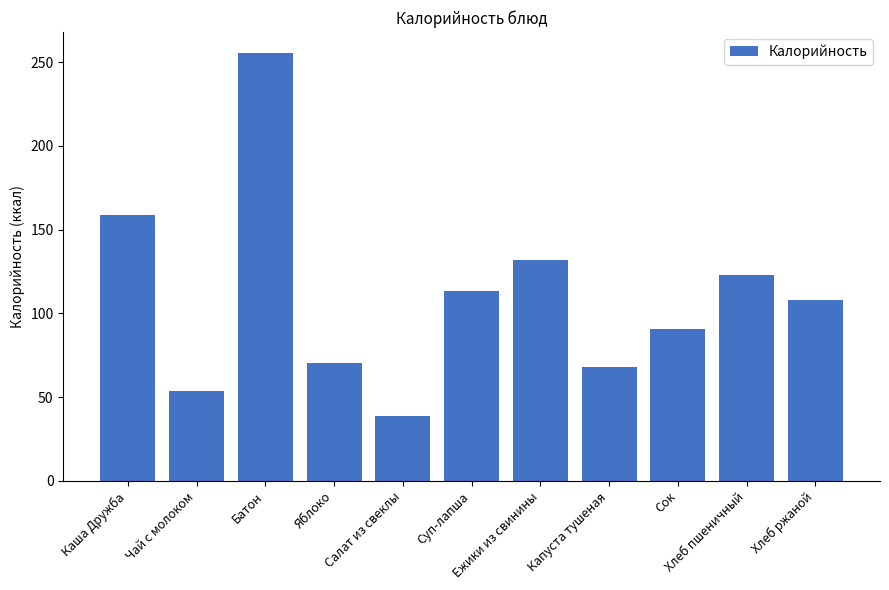

The value at Яблоко is 15.3. True or false?

False